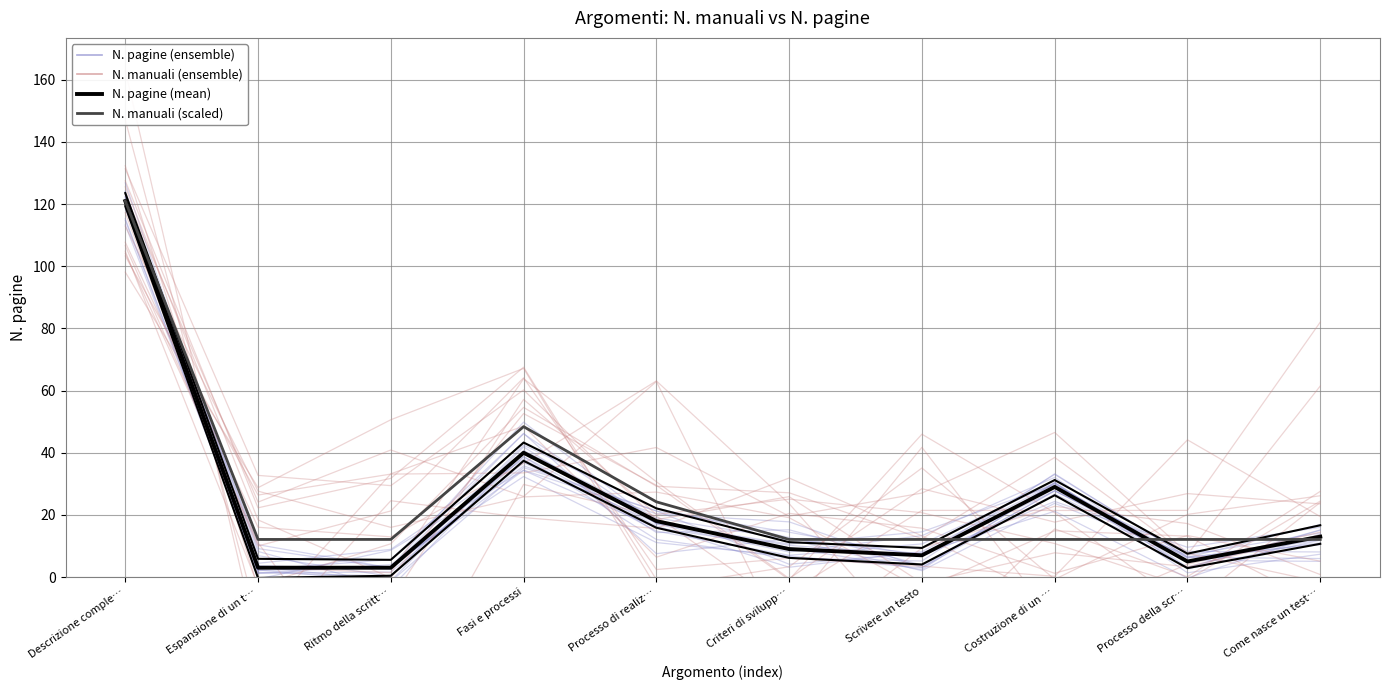

Which series has the largest total across all categories?

N. manuali (scaled)